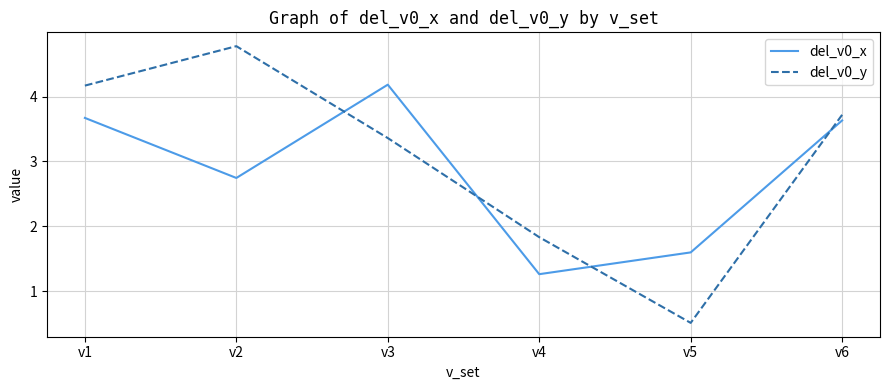

What are all the series names shown in the legend?

del_v0_x, del_v0_y